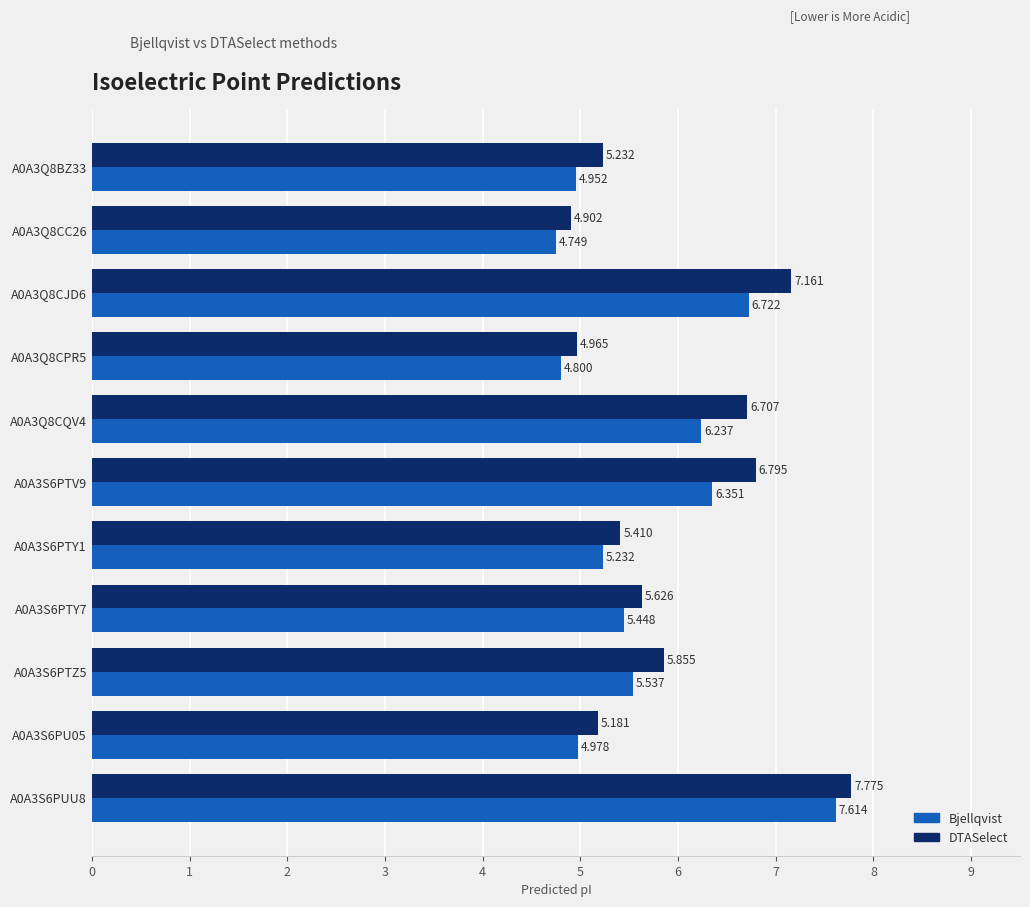

Which series has the largest range (max minus min)?

DTASelect